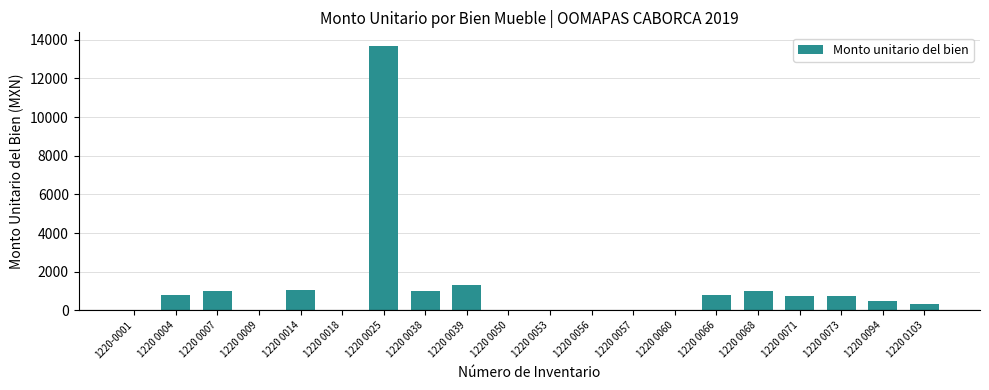

What is the average value?

1156.4